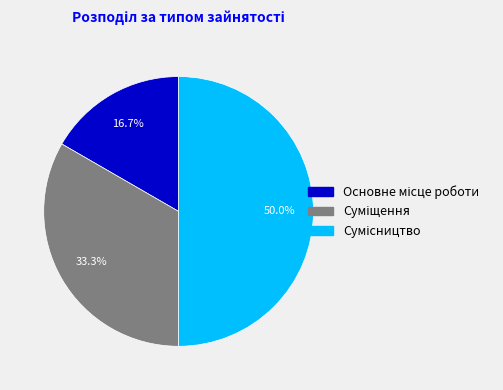

The Суміщення slice represents 22% of the pie. True or false?

False